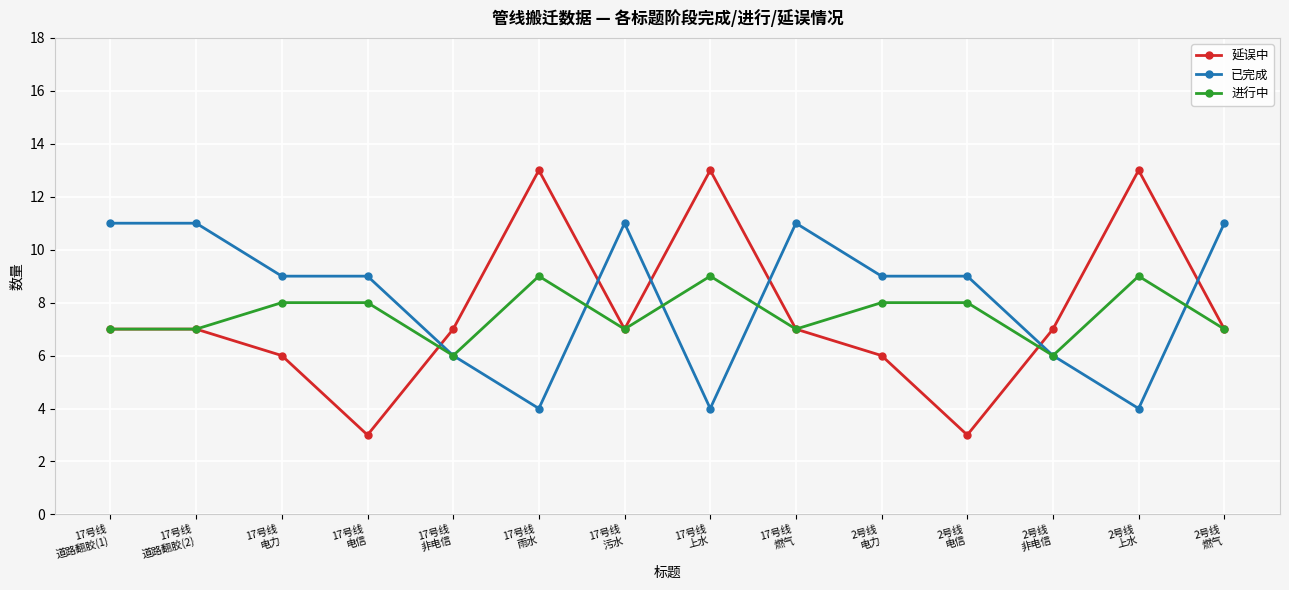

What is the lowest value of the 延误中 series?

3